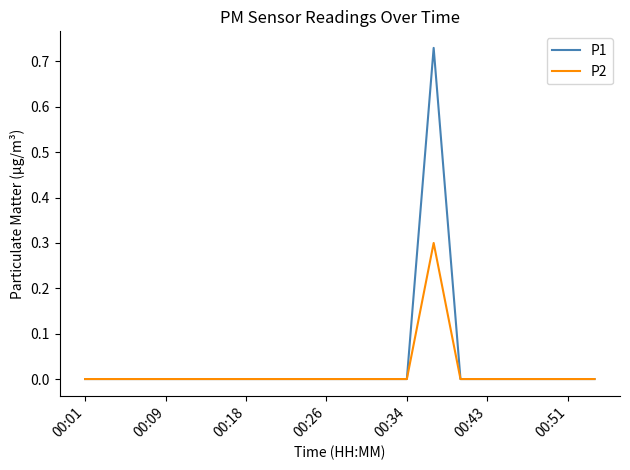

Count the P1 values in the range 0 to 1.

20